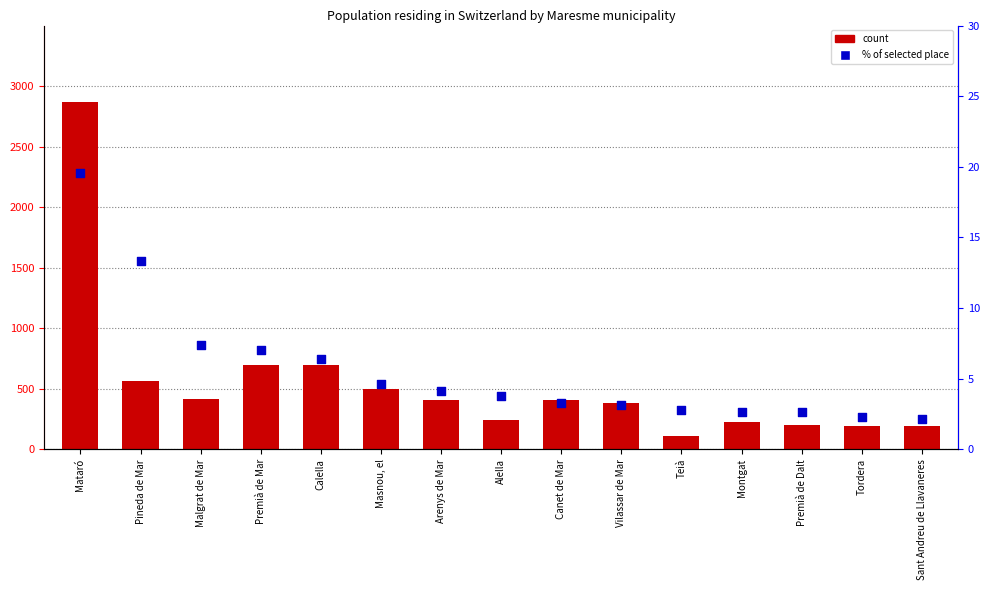

Which series has the largest total across all categories?

count